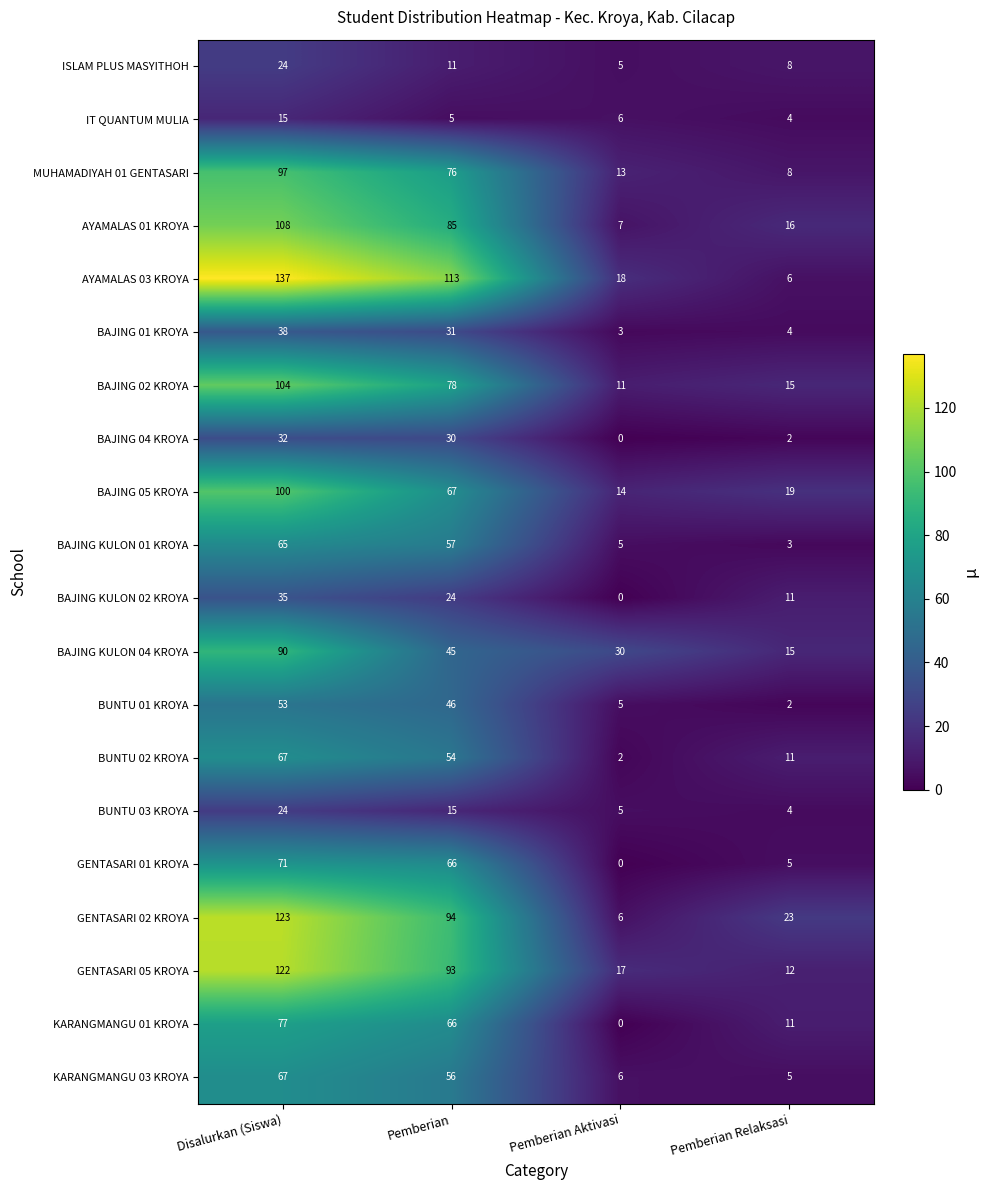

What is the greatest value displayed?

137